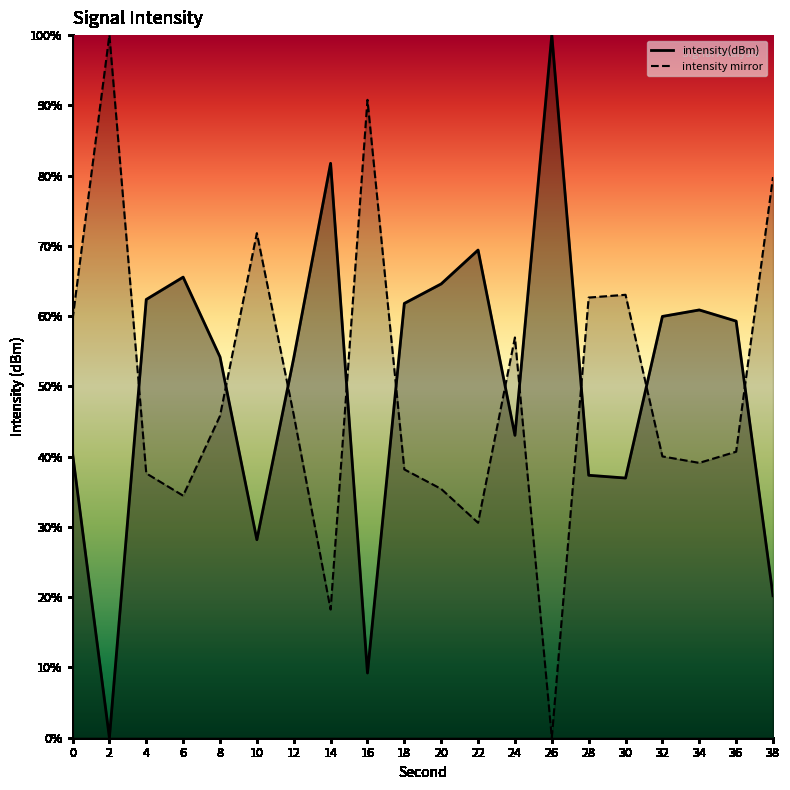

What is the sum of all values?

1009.3